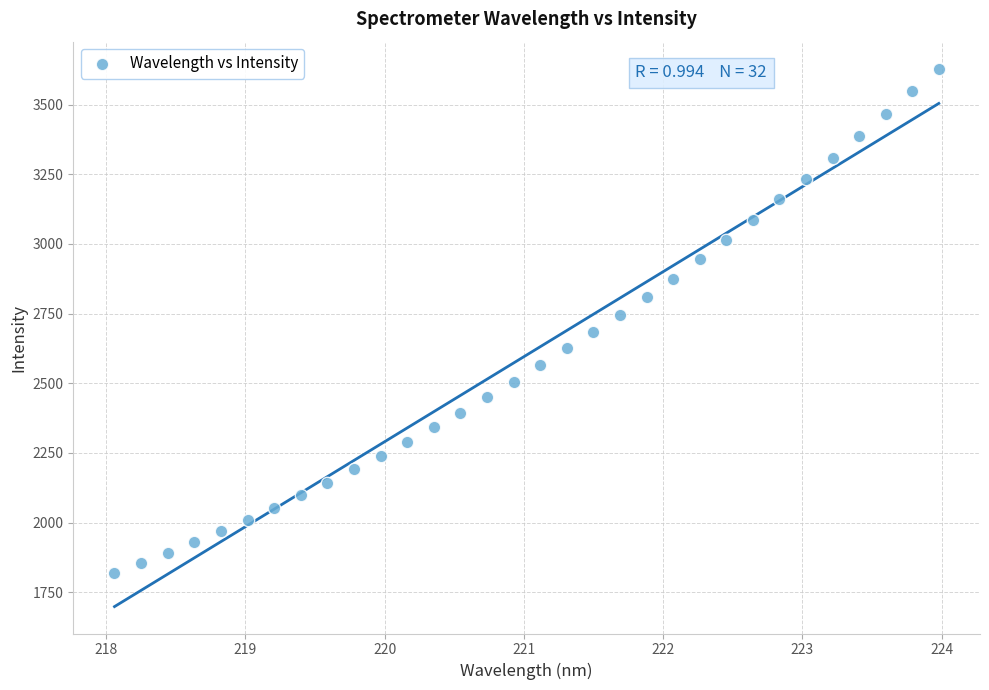

What is the range of X values (max minus min)?

5.9